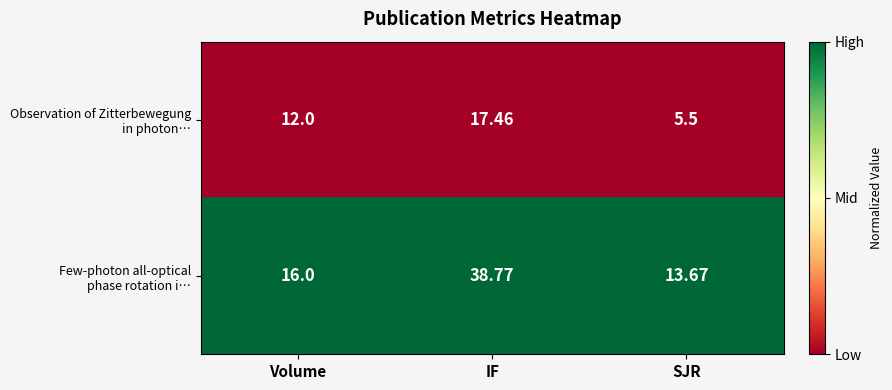

What is the maximum value shown in the chart?

38.8